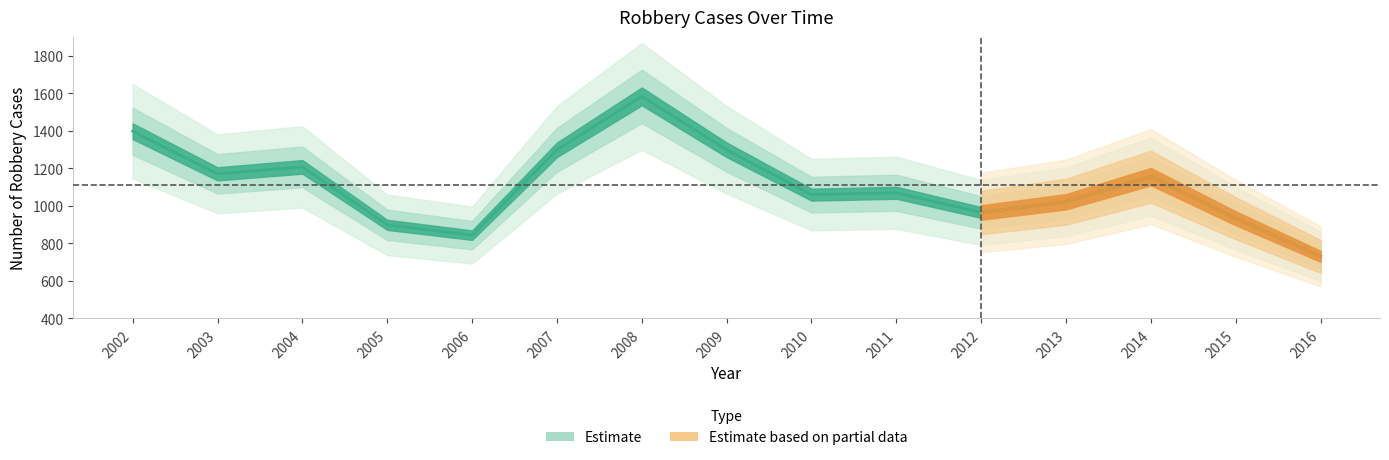

What is the average value?

1108